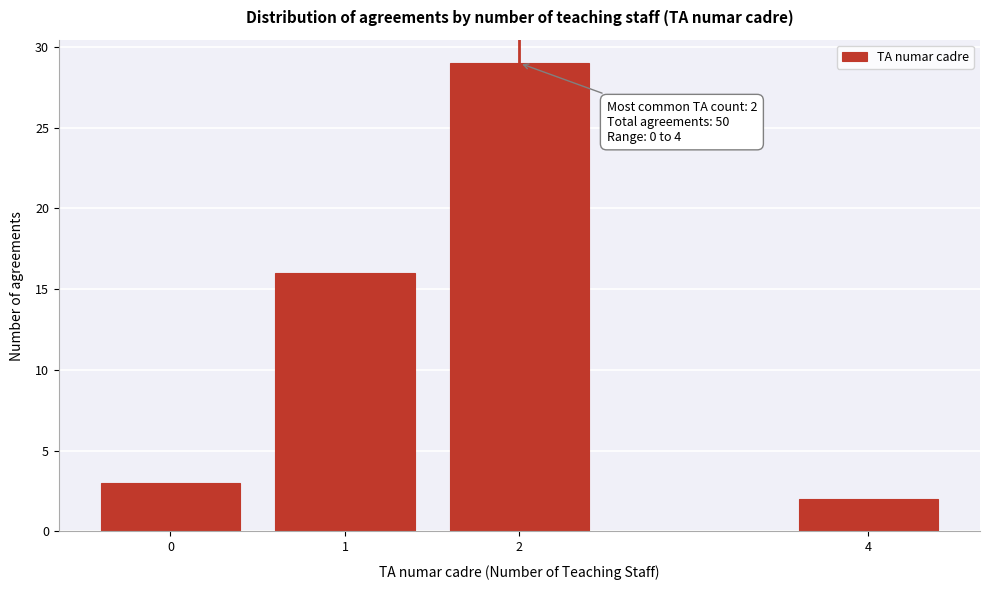

Reading left to right, what are all the values shown in this chart?

3	16	29	2